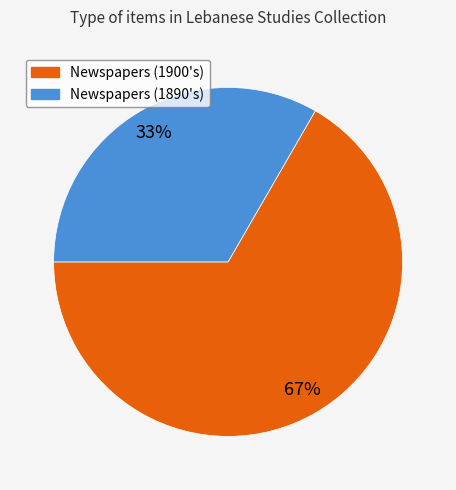

Count the number of slices in the pie.

2